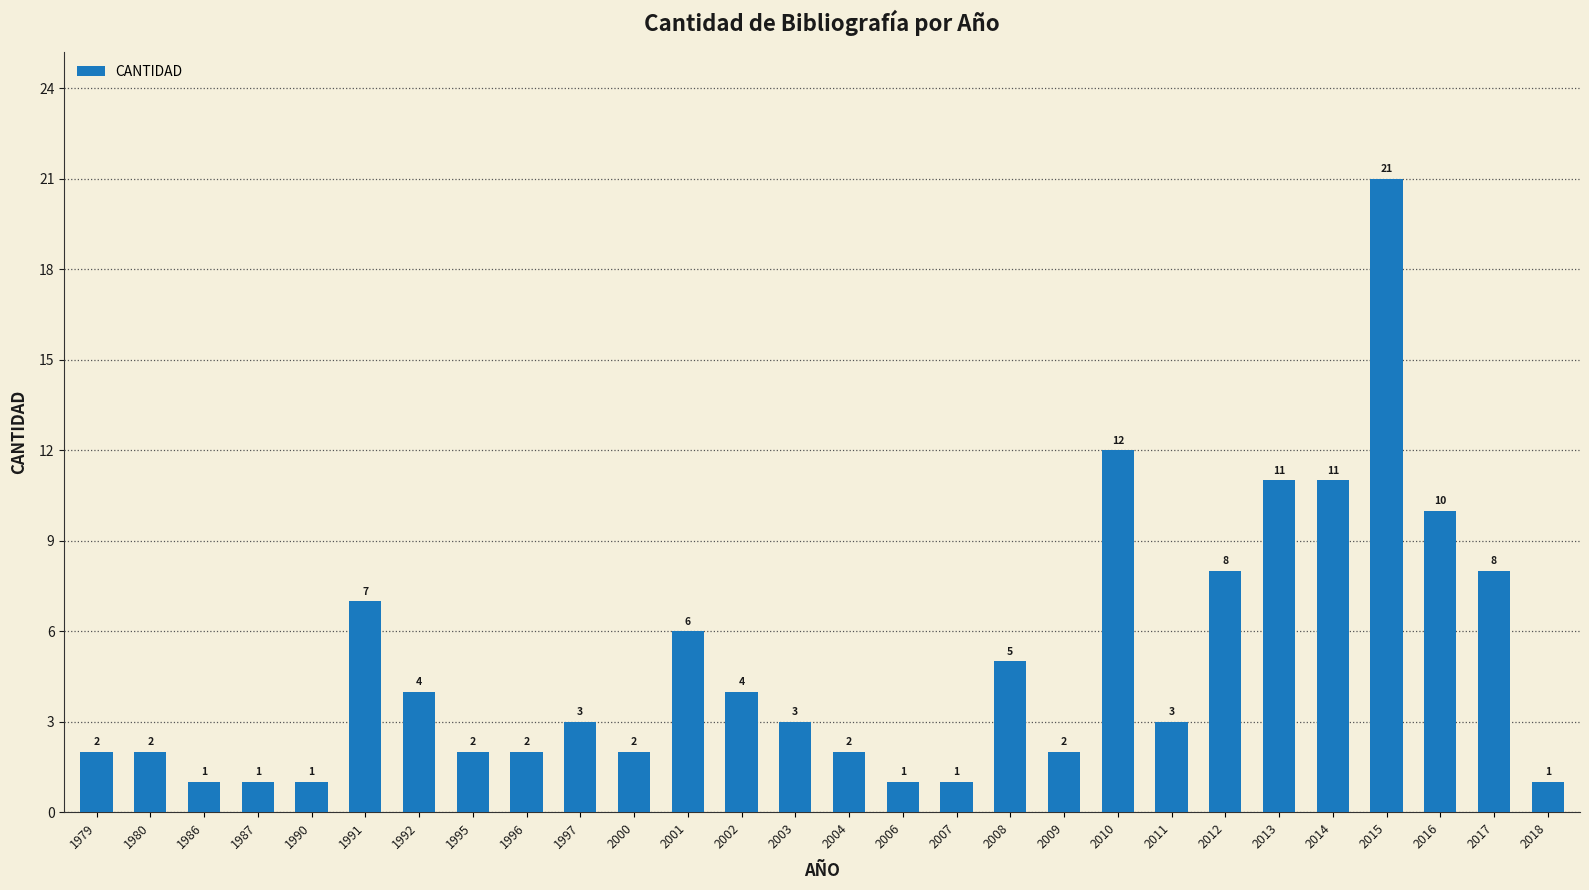

What is the sum of the values at 2018 and 2009?

3